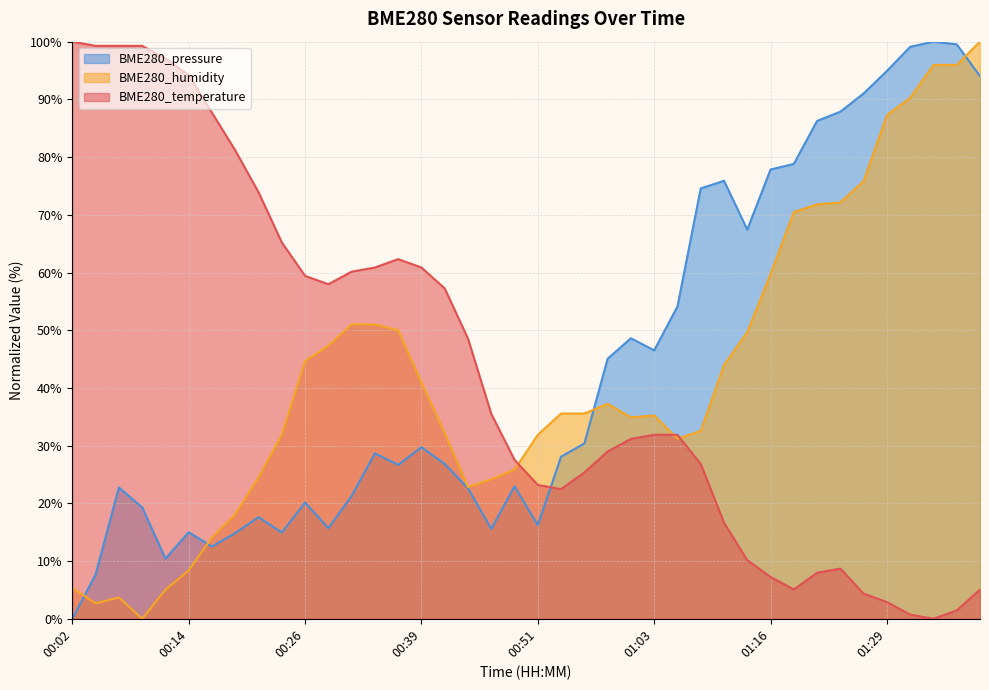

Is the value of BME280_temperature at 00:24 greater than the value of BME280_humidity at 01:31?

No